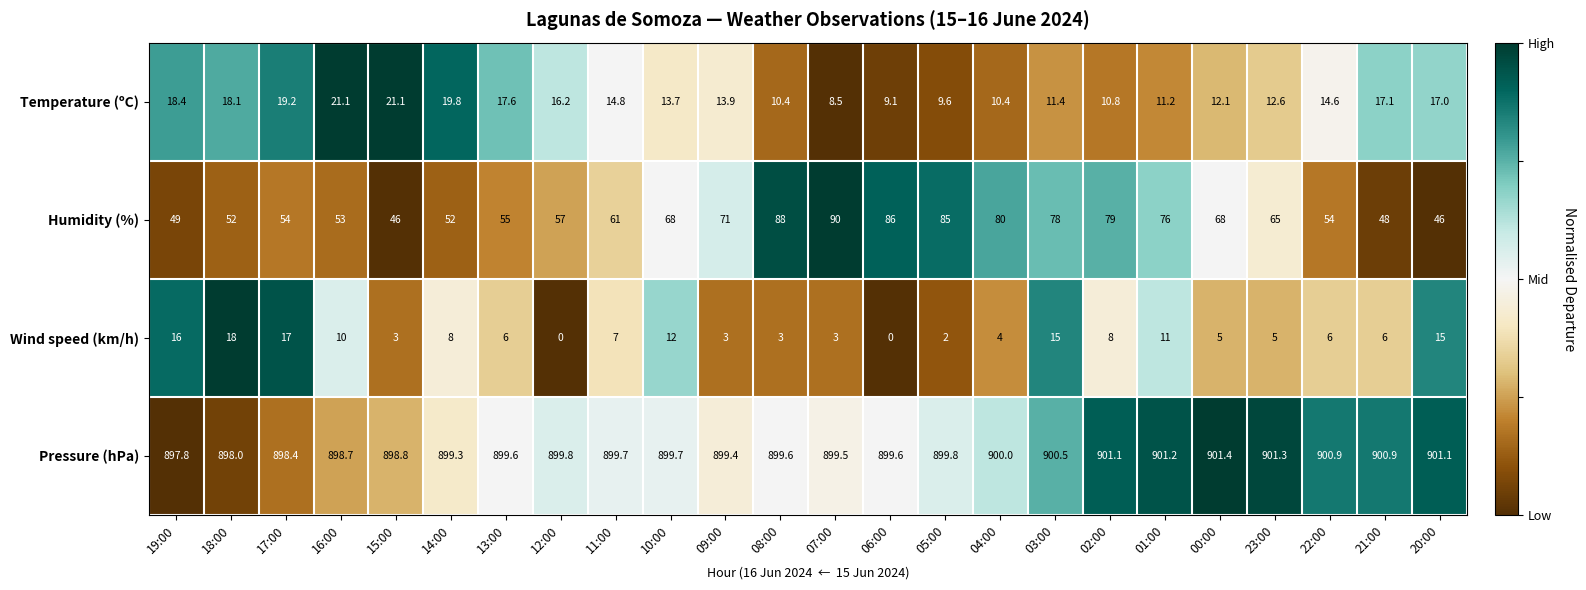

What is the difference between the second highest and second lowest values in the Wind speed (km/h) series?

17.0